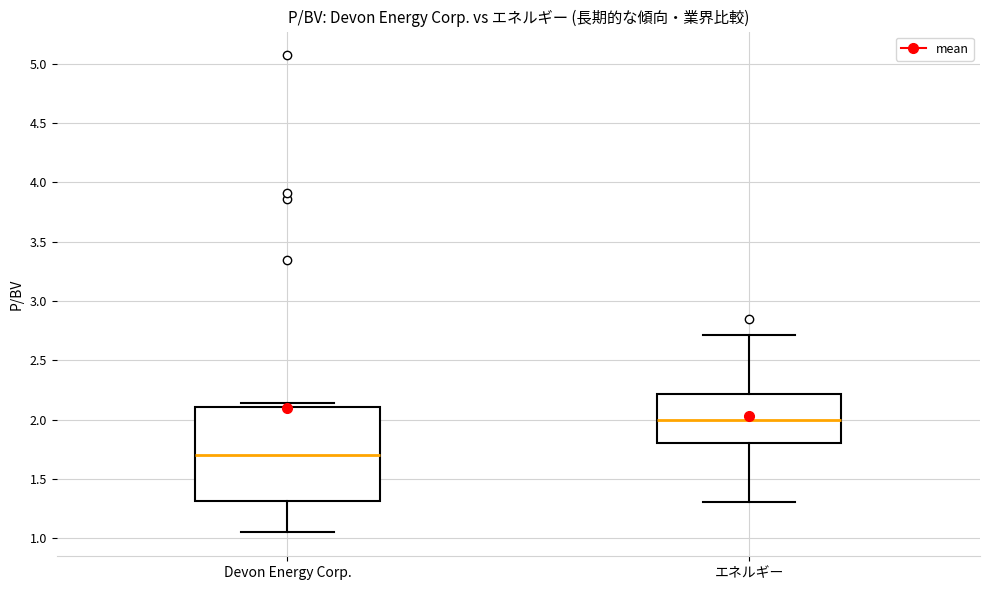

Where does the median line of the box for エネルギー sit on the y-axis? The values are not printed on the chart, so give them approximately, as read against the axis.

2.00